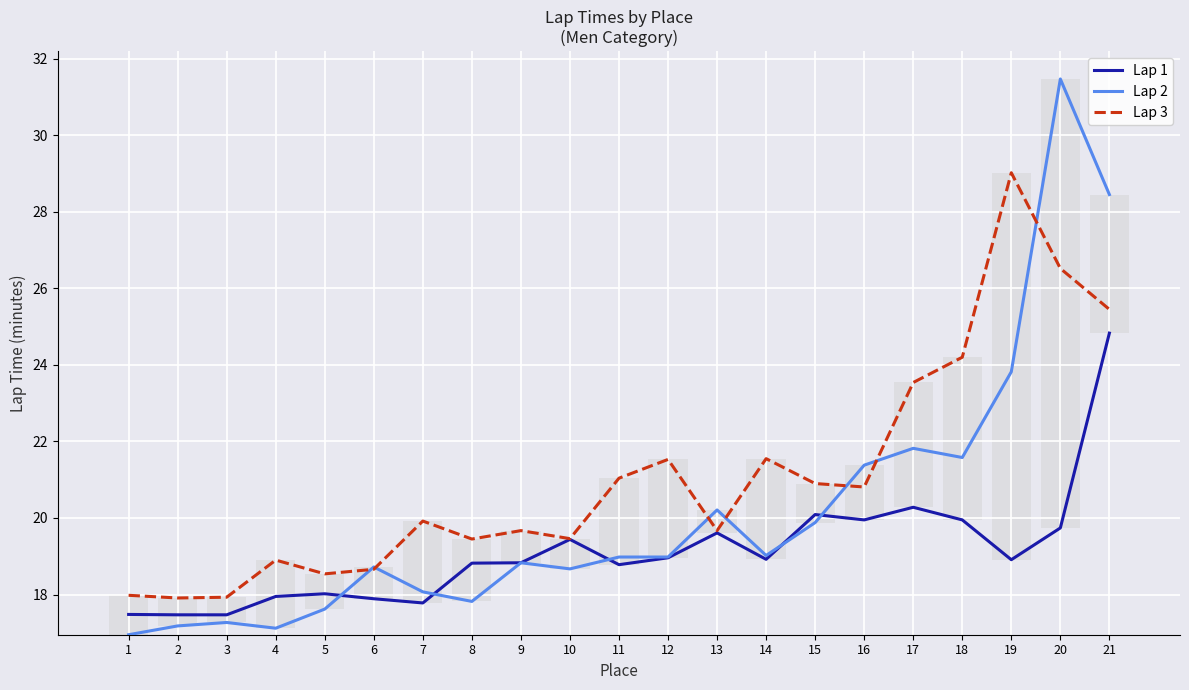

What is the lowest value of the Lap 1 series?

17.5